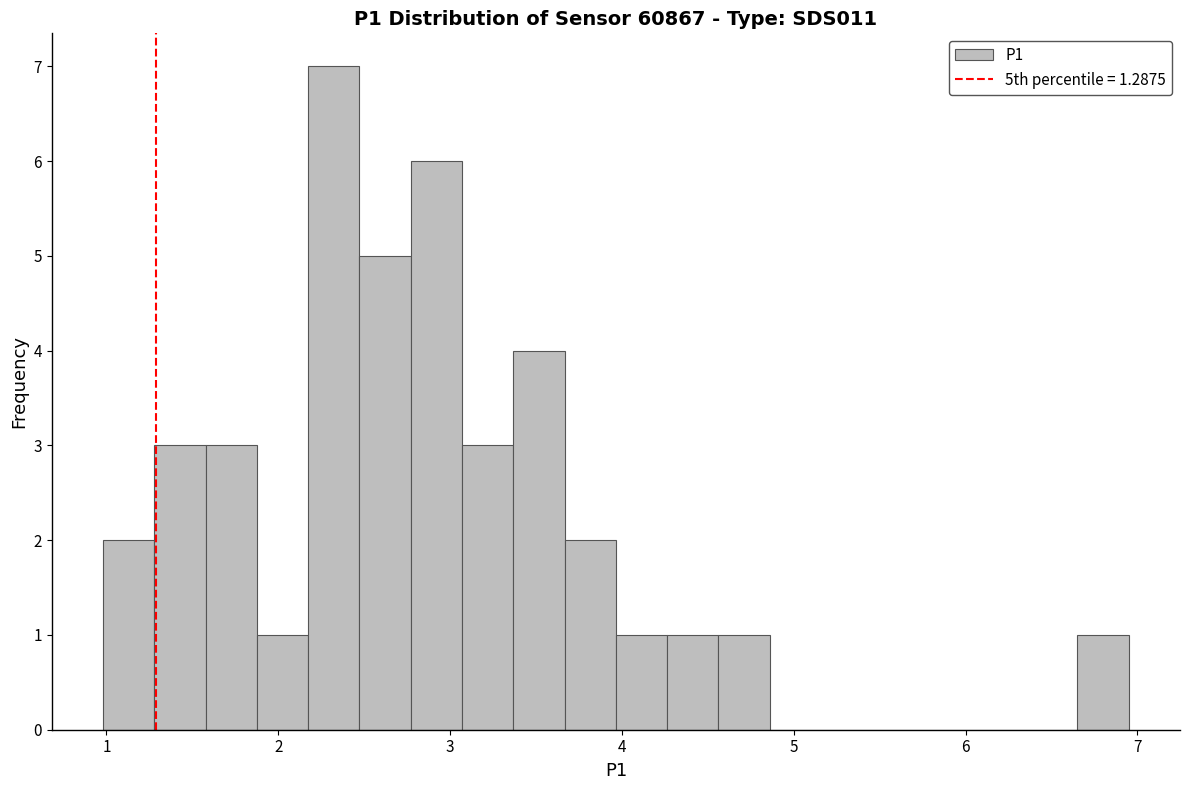

Around what value on the x-axis is the tallest bar? Give the approximate position of its centre, as read against the axis.

2.3